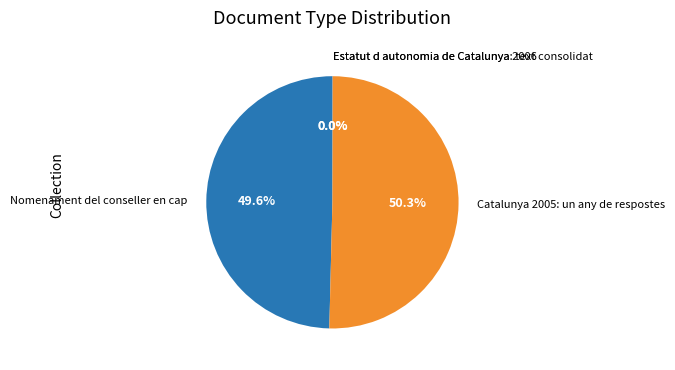

How much of the chart is everything except Nomenament del conseller en cap?

50.4%